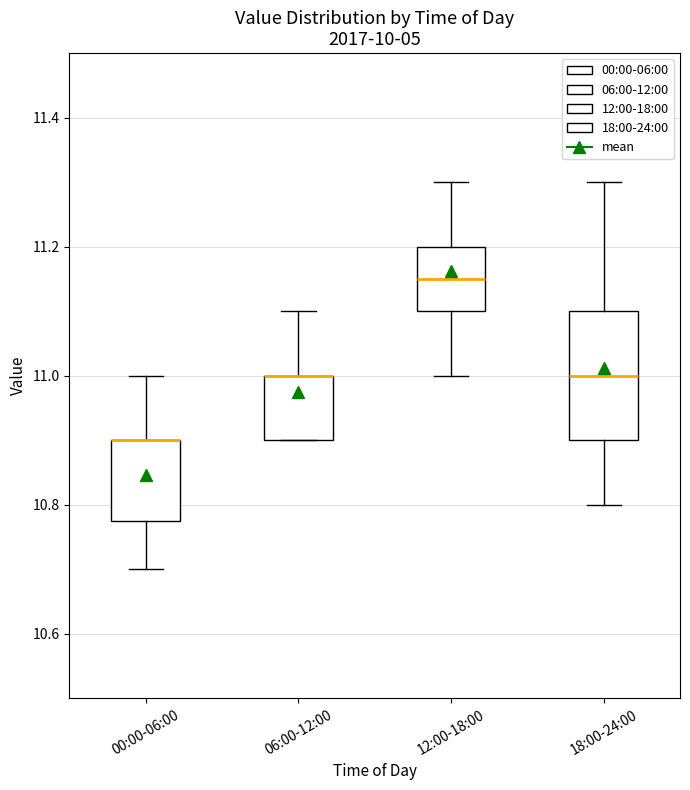

Reading left to right, read every box against the y-axis: the position of its median line, the range the box covers, and the ends of its whiskers. The values are not printed on the chart, so give them approximately, as read against the axis.

00:00-06:00: median 10.90 (drawn on the box's upper edge), box 10.78 to 10.90, whiskers 10.70 to 11.00
06:00-12:00: median 11.00 (drawn on the box's upper edge), box 10.90 to 11.00, whiskers 10.90 to 11.10
12:00-18:00: median 11.16, box 11.10 to 11.20, whiskers 11.00 to 11.30
18:00-24:00: median 11.00, box 10.90 to 11.10, whiskers 10.80 to 11.30